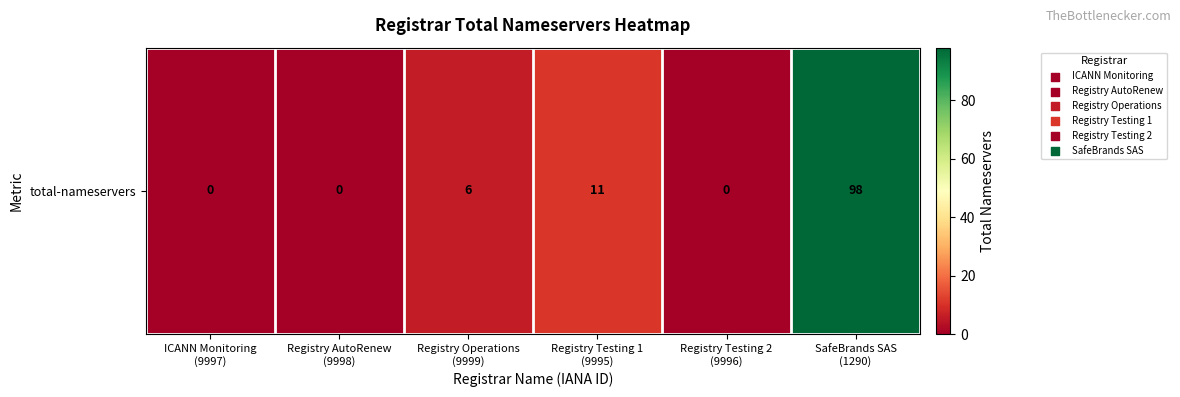

Which category has the lowest value across all series?

ICANN Monitoring
(9997)